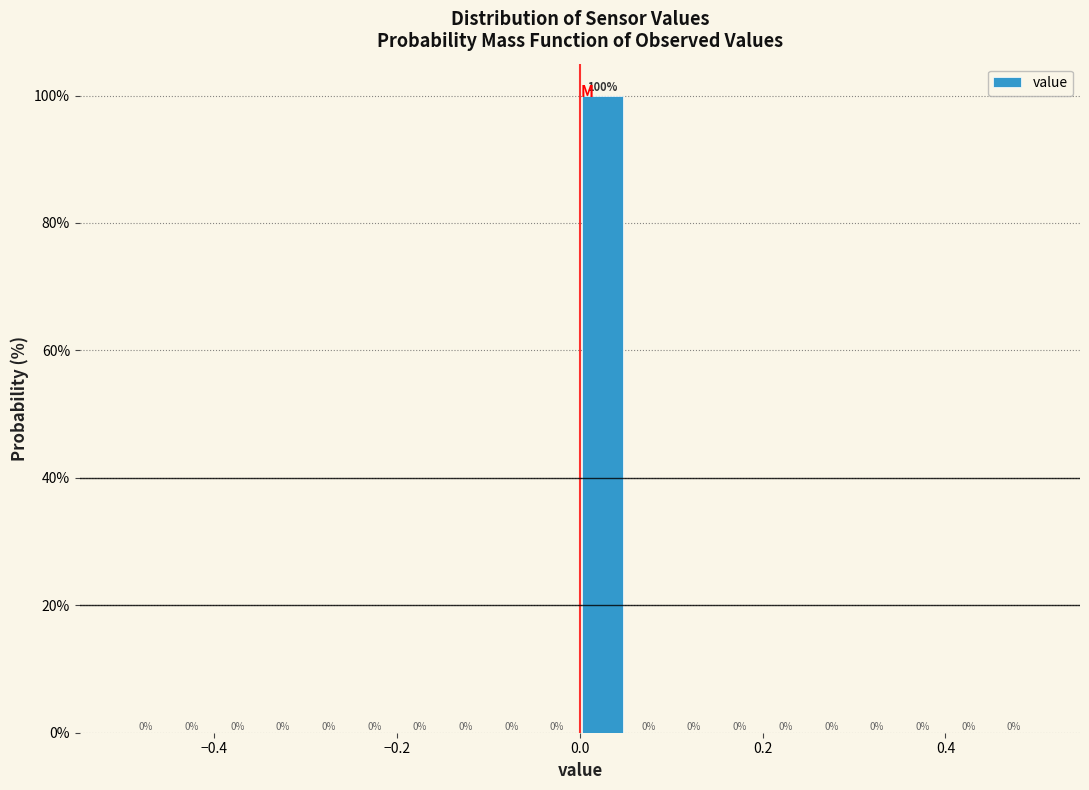

Read against the x-axis, roughly where is the centre of the tallest bar?

0.02